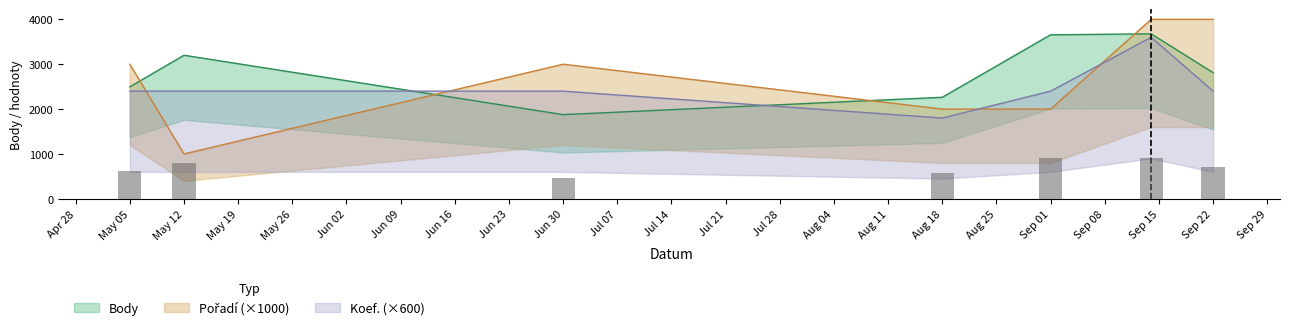

What is the label of the 2nd bar from the right?

2007-09-14